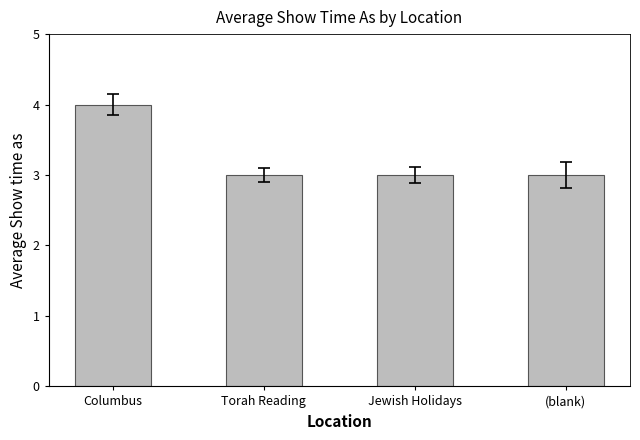

What is the greatest value displayed?

4